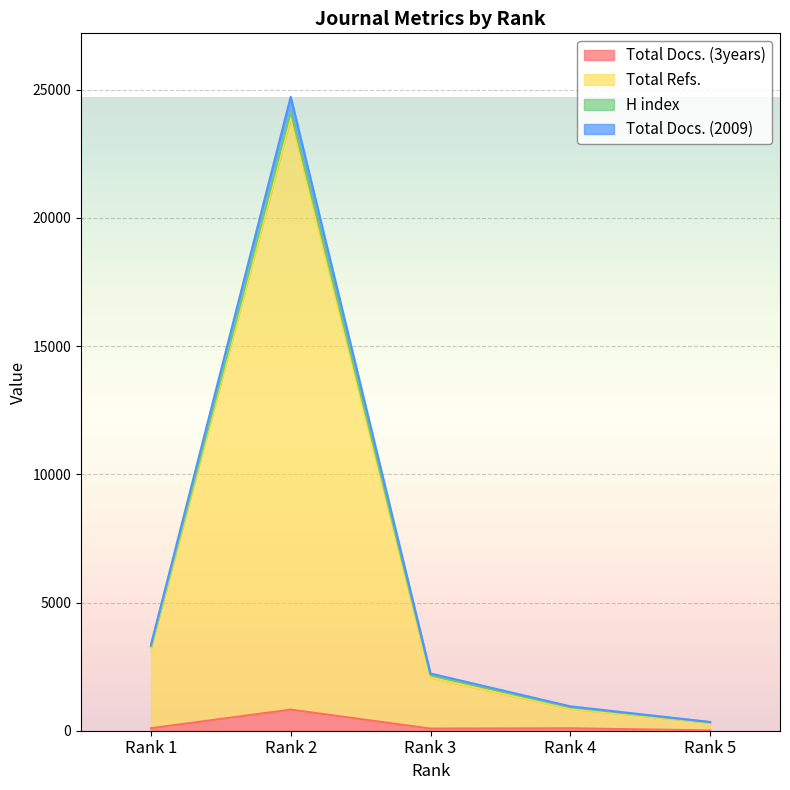

Reading left to right, extract all data points from this chart.

Total Docs. (3years): Rank 1=97	Rank 2=823	Rank 3=83	Rank 4=95	Rank 5=12
Total Refs.: Rank 1=3234	Rank 2=23903	Rank 3=2069	Rank 4=855	Rank 5=313
Total Docs. (2009): Rank 1=3345	Rank 2=24725	Rank 3=2232	Rank 4=951	Rank 5=340